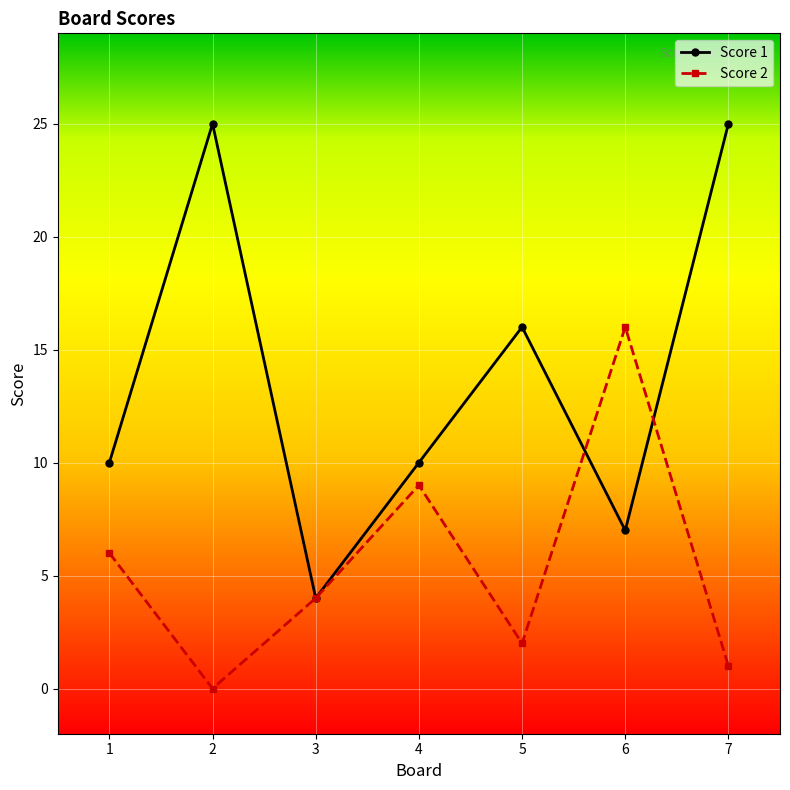

Which series changed the most between 5 and 6?

Score 2